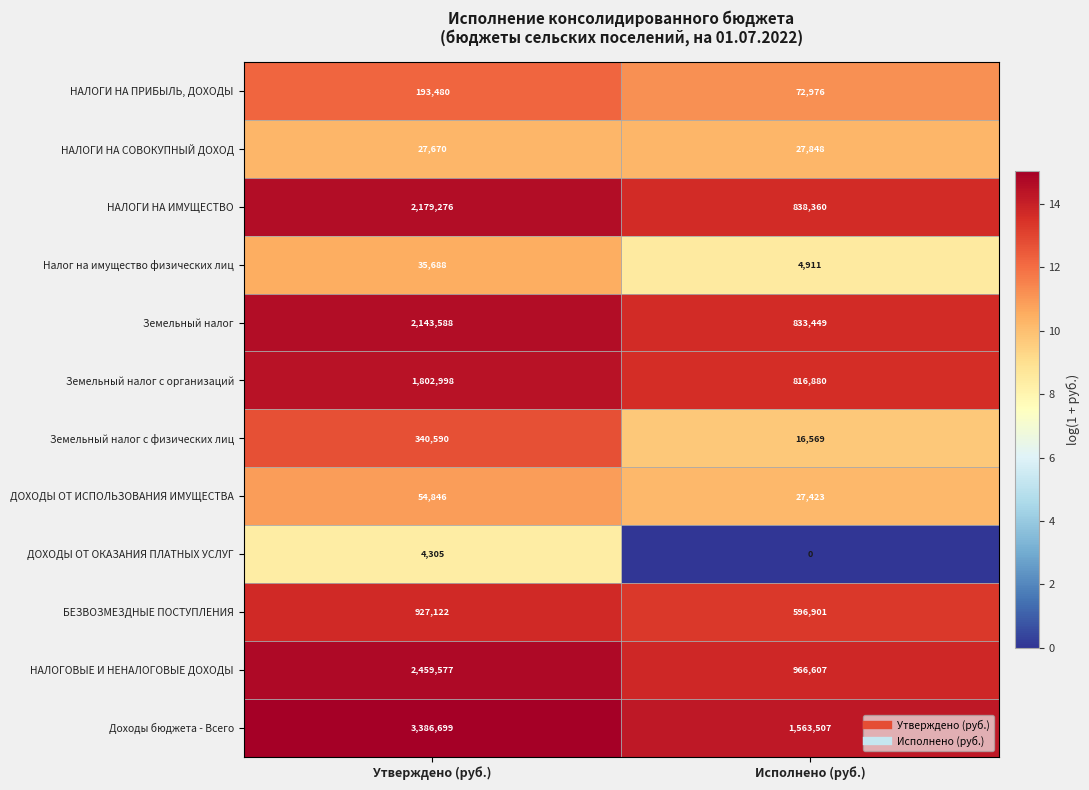

Which series changed the most between Утверждено (руб.) and Исполнено (руб.)?

Доходы бюджета - Всего